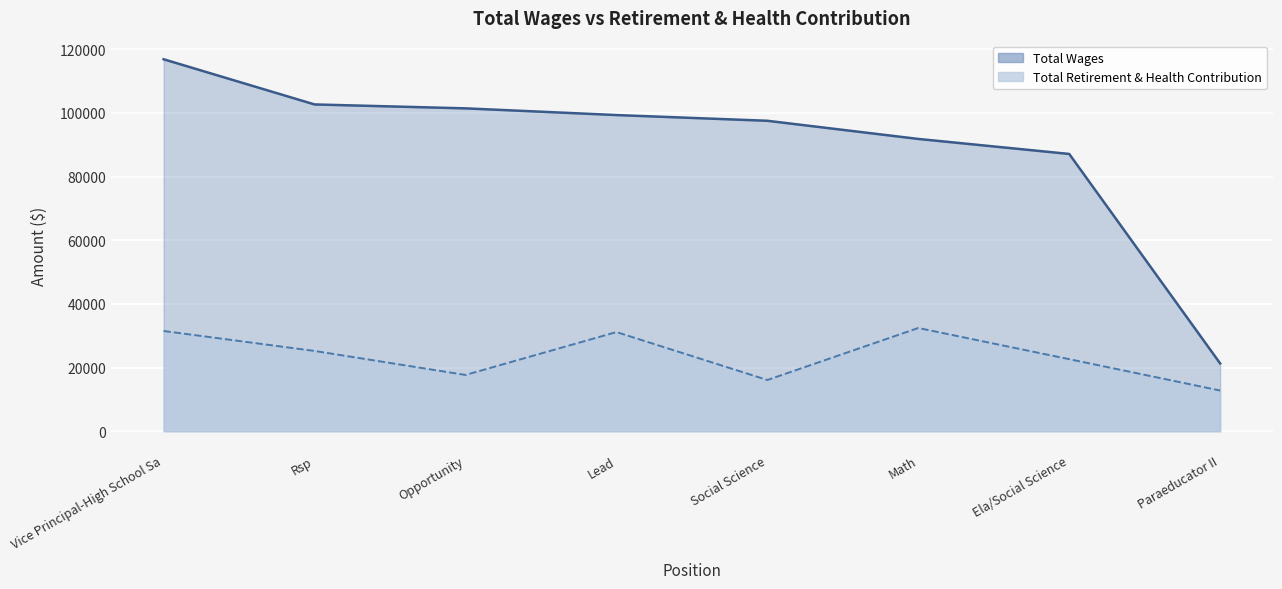

Is it true that Total Retirement & Health Contribution equals 10847 at Ela/Social Science?

False